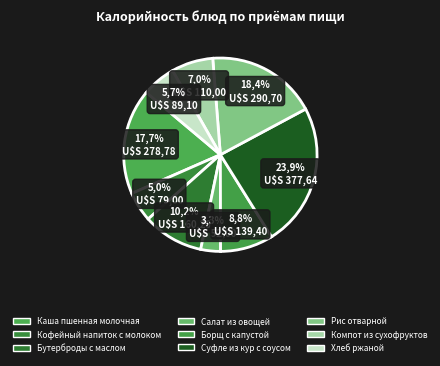

Rank the categories by value from lowest to highest.

Салат из овощей, Кофейный напиток с молоком, Хлеб ржаной, Компот из сухофруктов, Борщ с капустой, Бутерброды с маслом, Каша пшенная молочная, Рис отварной, Суфле из кур с соусом